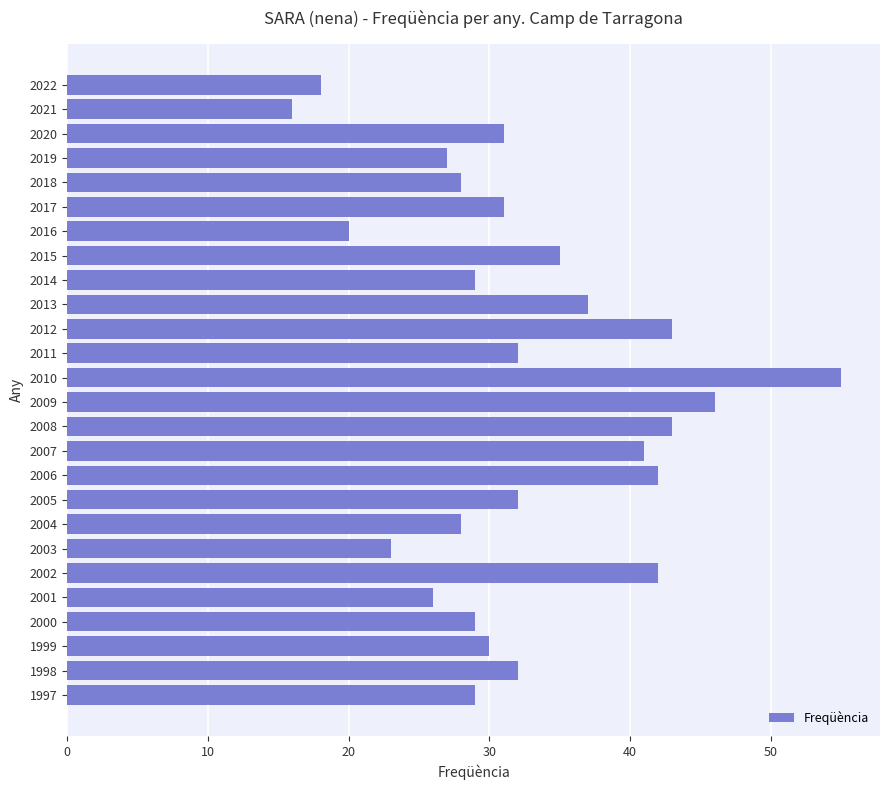

Reading bottom to top, what are all the values shown in this chart?

1997=29	1998=32	1999=30	2000=29	2001=26	2002=42	2003=23	2004=28	2005=32	2006=42	2007=41	2008=43	2009=46	2010=55	2011=32	2012=43	2013=37	2014=29	2015=35	2016=20	2017=31	2018=28	2019=27	2020=31	2021=16	2022=18